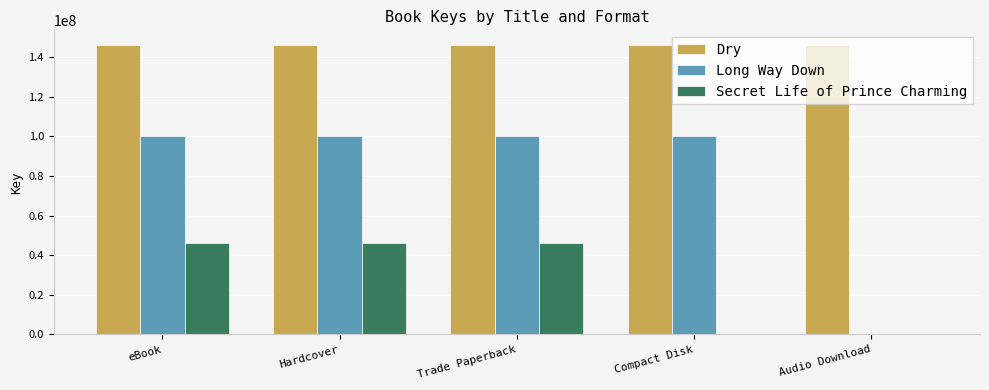

What is the total value across all series at Audio Download?

146176983